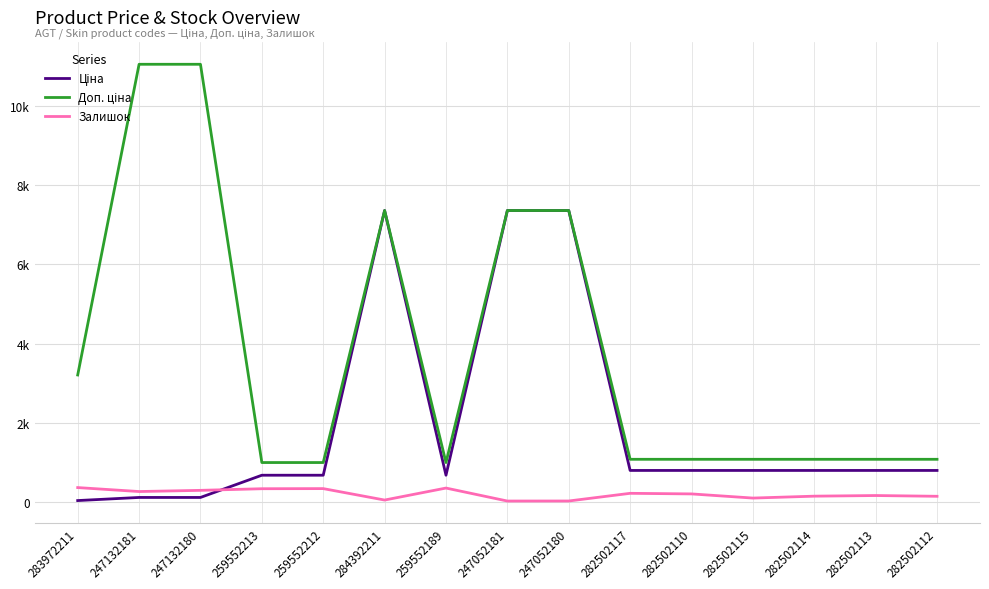

Rank the categories by Залишок value from lowest to highest.

247052181, 247052180, 284392211, 282502115, 282502112, 282502114, 282502113, 282502110, 282502117, 247132181, 247132180, 259552213, 259552212, 259552189, 283972211